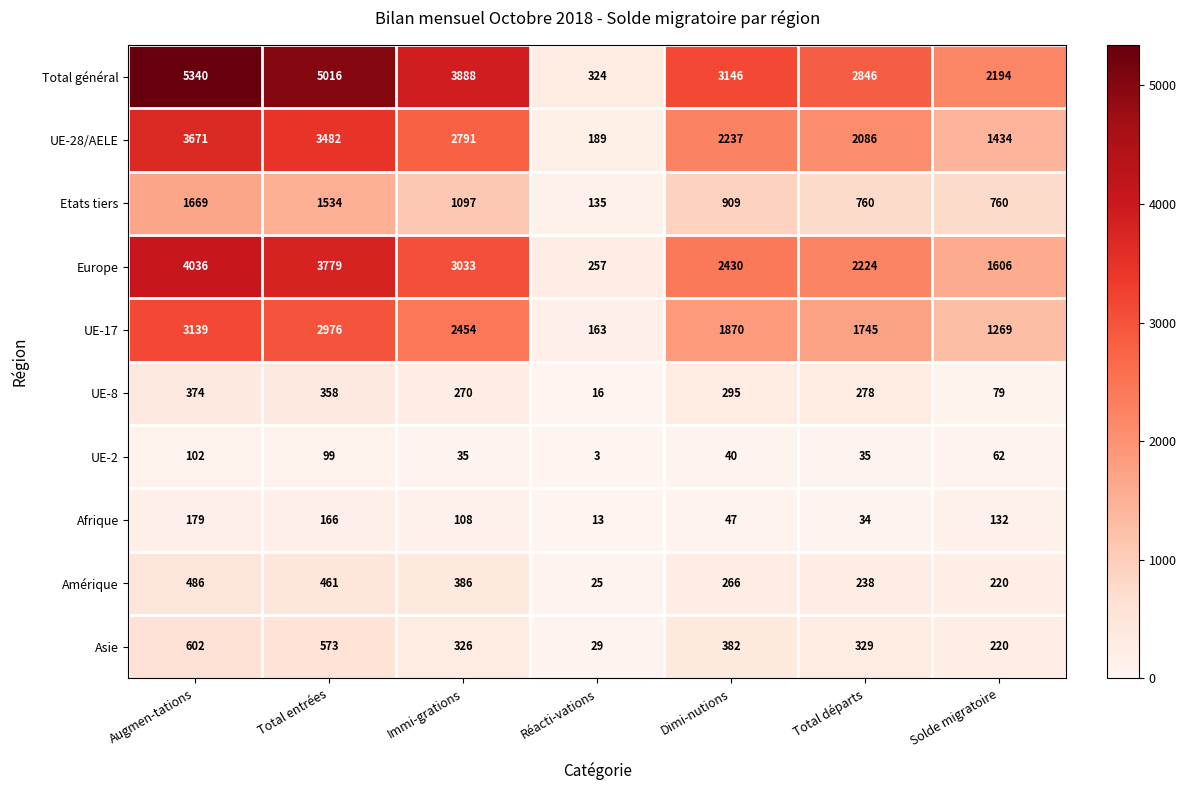

What is the difference between the maximum and second lowest values in the UE-28/AELE series?

2237